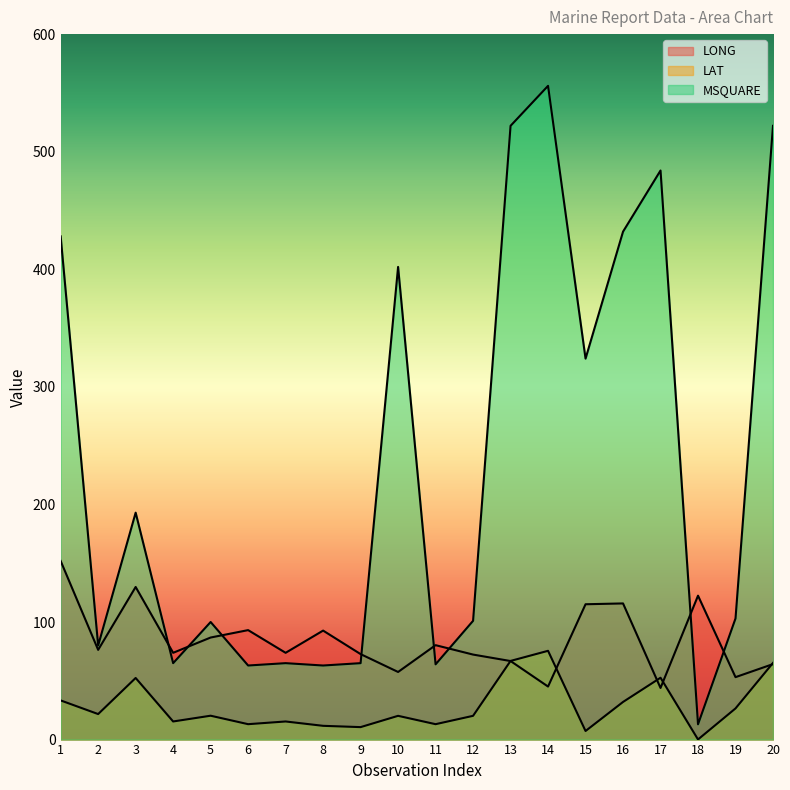

In LAT, how many points are higher than both neighbors (excluding endpoints)?

6